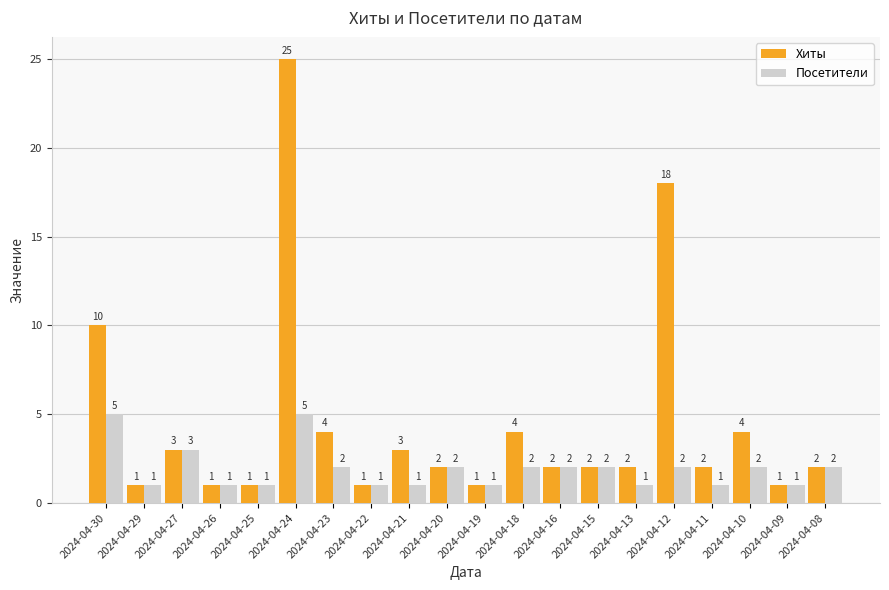

Where is Хиты nearest to the value 13?

2024-04-30